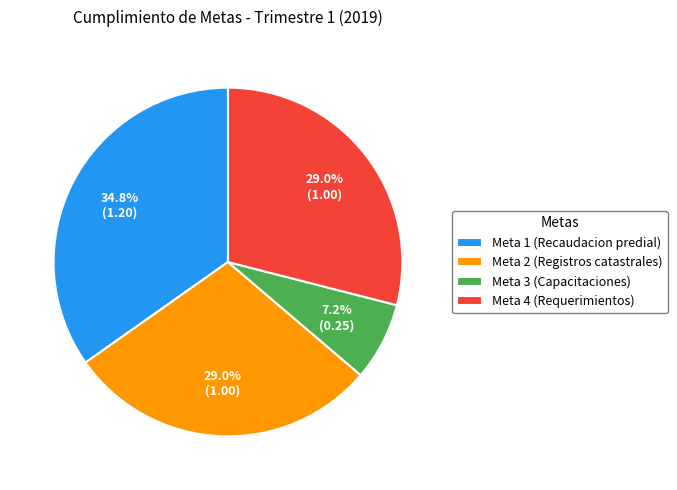

Which category has the smallest portion of the pie?

Meta 3 (Capacitaciones)